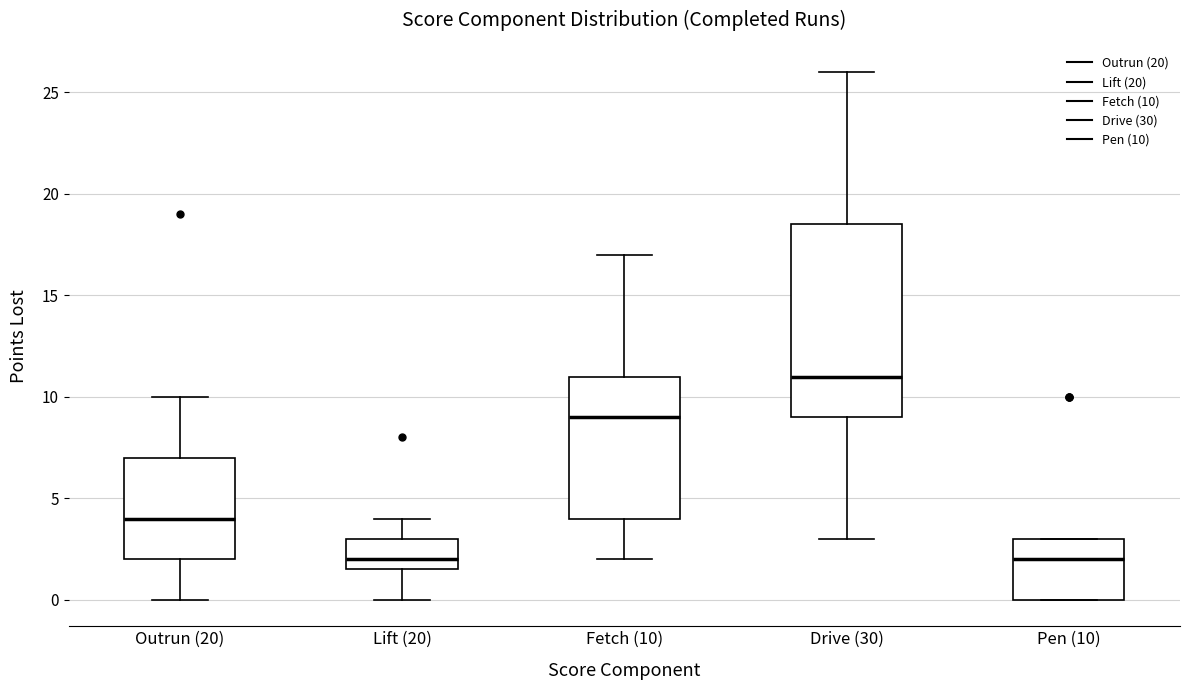

Comparing the boxes themselves (not the whiskers), which one is the tallest?

Drive (30)